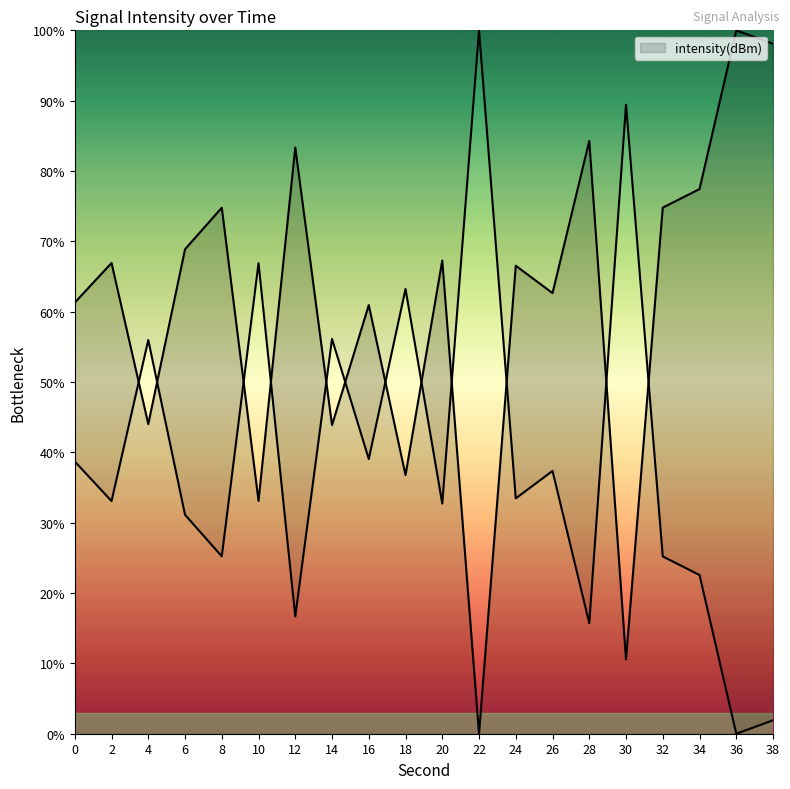

What is the value of the 15th point from the left?

84.3